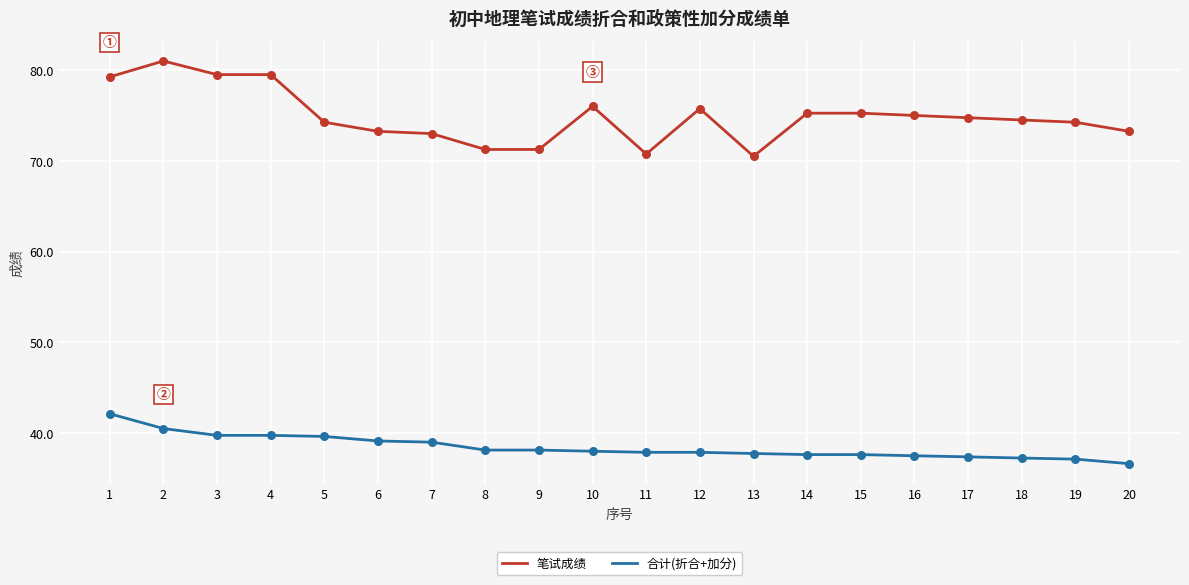

At how many categories does at least one series exceed 41?

20